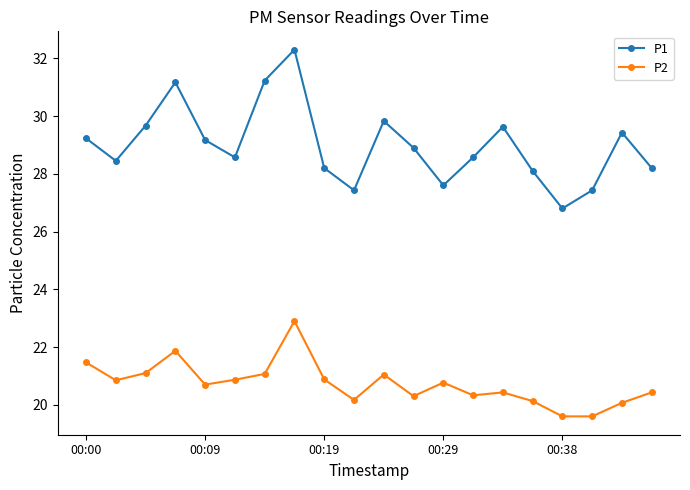

Rank the series by their maximum value, from highest to lowest.

P1, P2